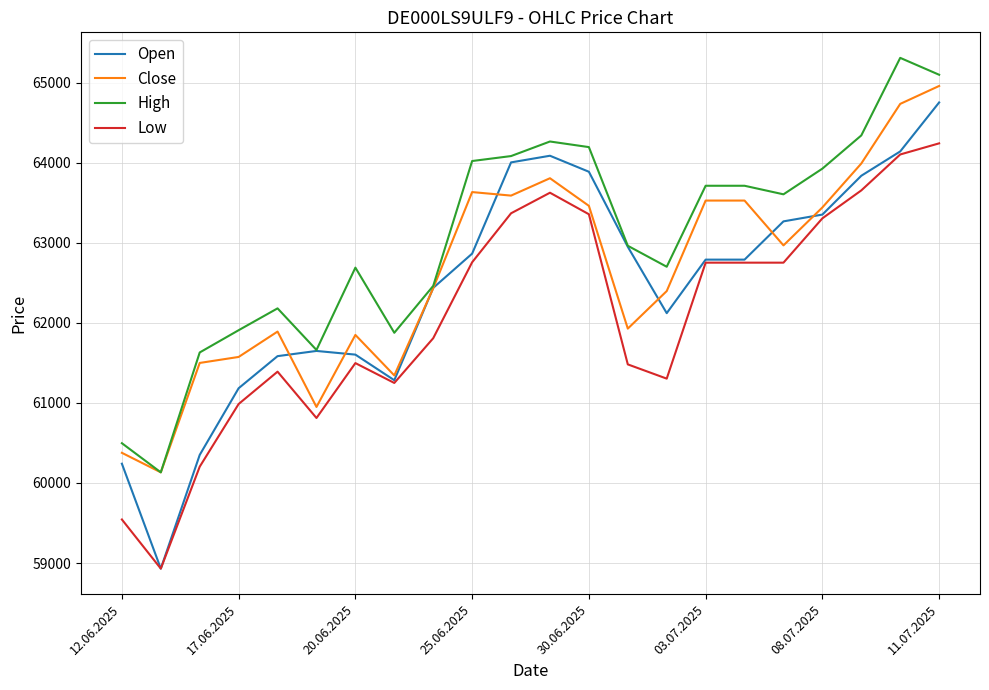

What is the smallest value displayed?

58930